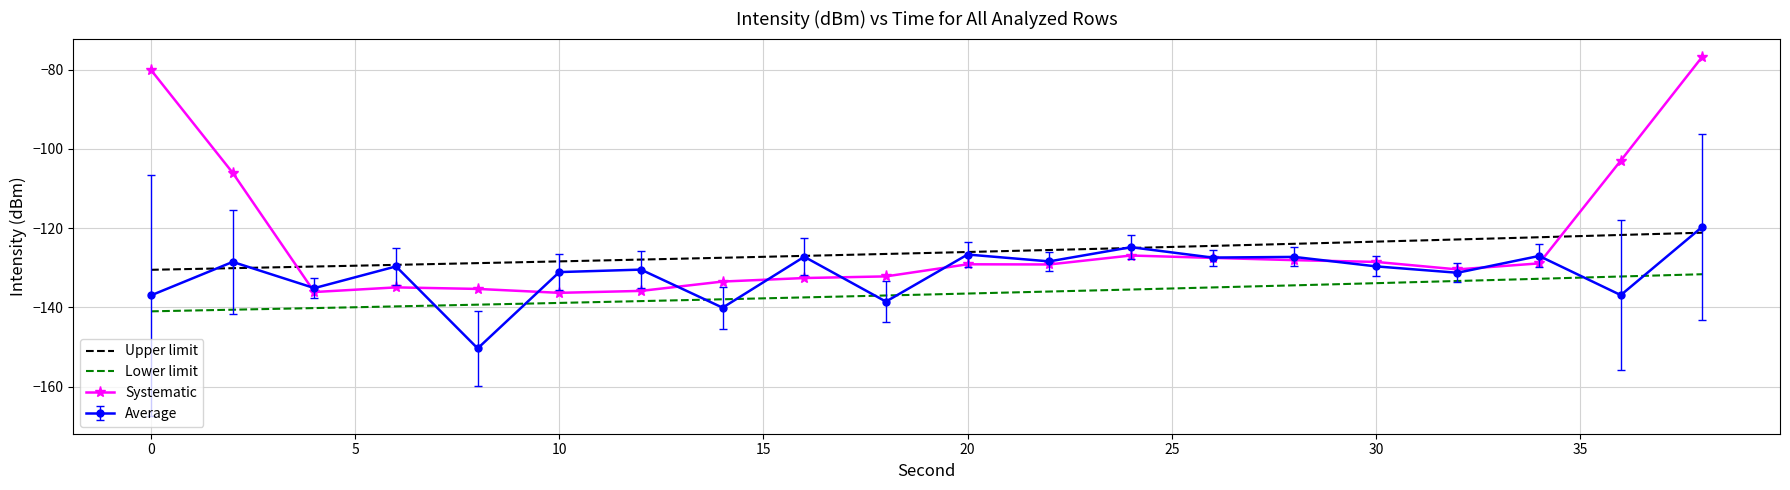

True or false: intensity(dBm) and second intersect in this chart.

False